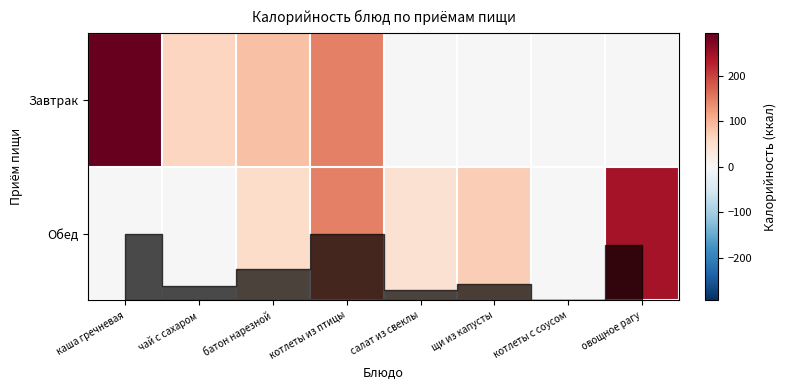

Which series has the widest spread of values?

Завтрак